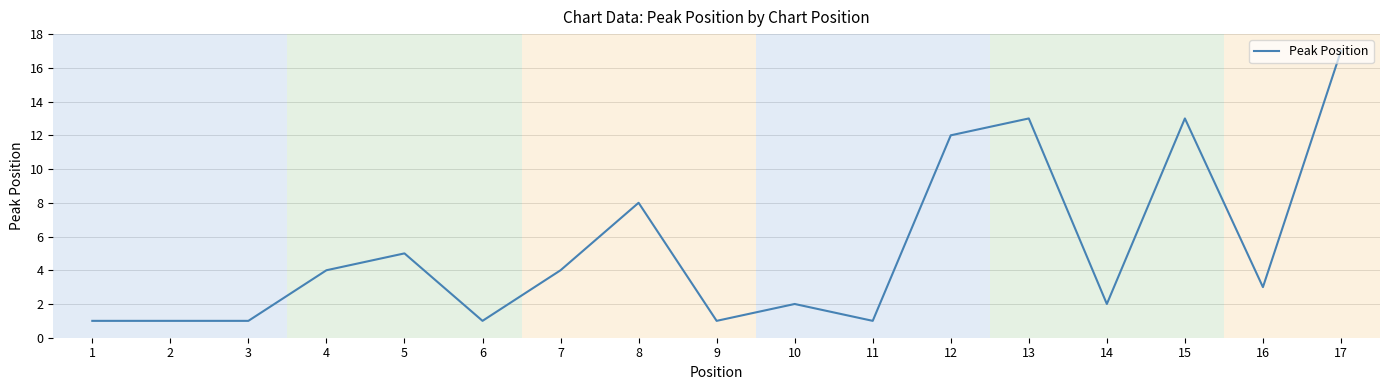

The value at 1 is 1. True or false?

True